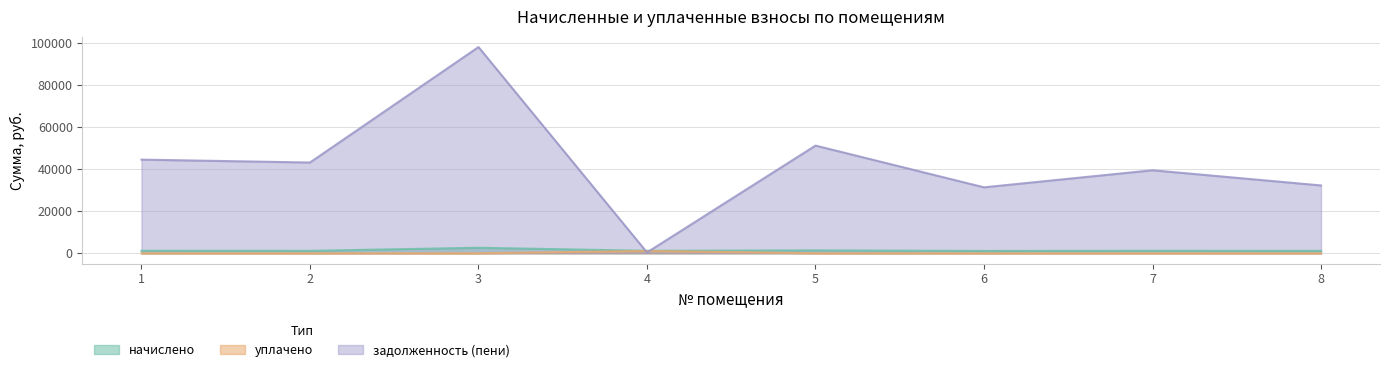

Which has a higher value, 8 or 7?

7